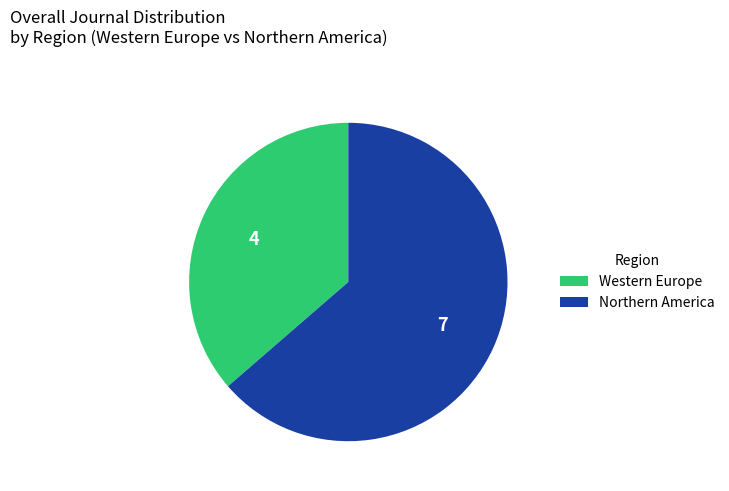

Which category has the biggest portion of the pie?

Northern America